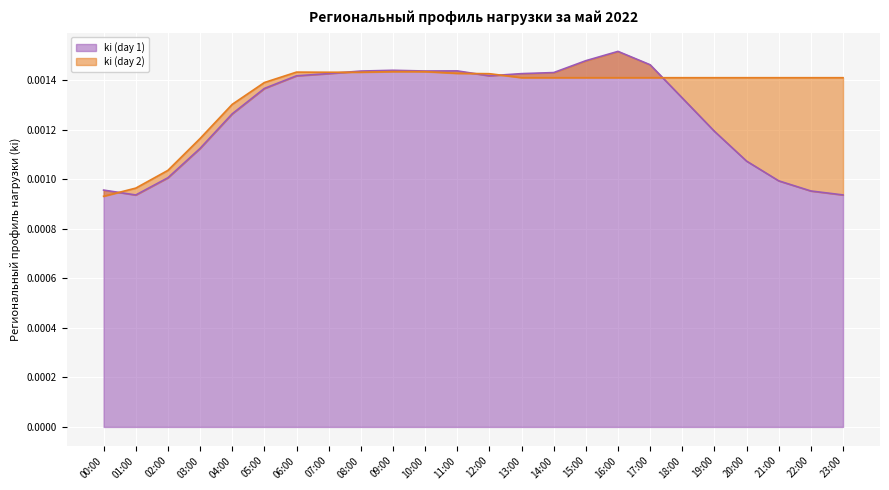

List the series in order of their peak value, highest first.

ki (day 1), ki (day 2)